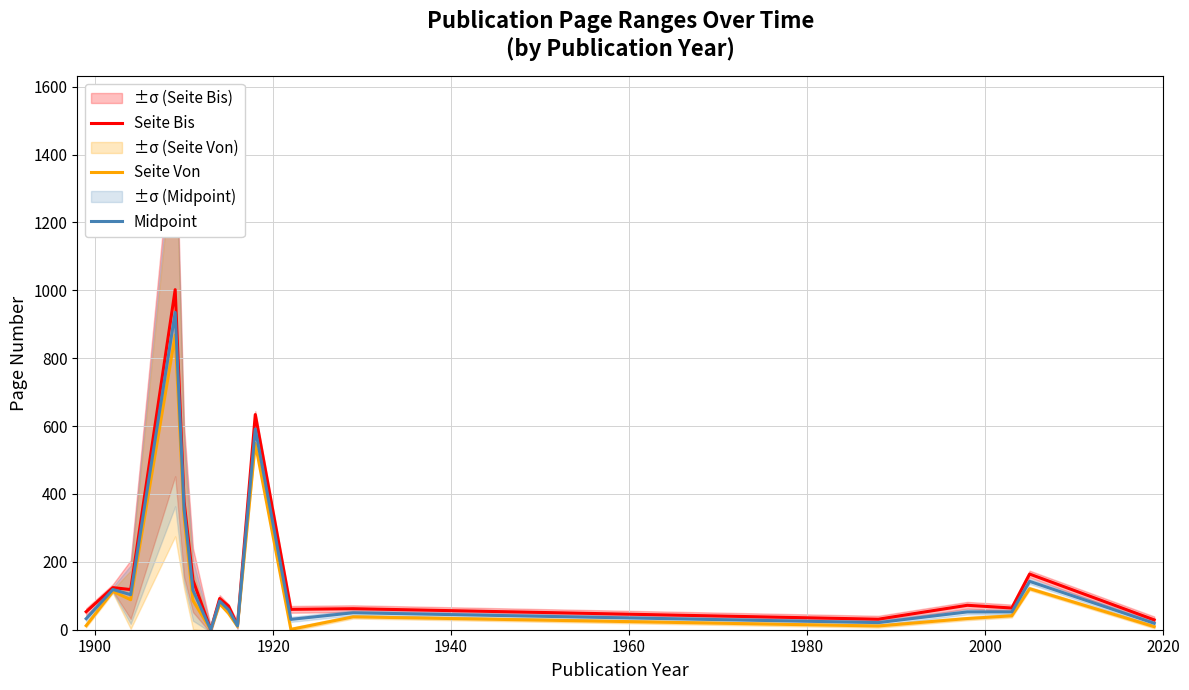

How many positive values does the Midpoint series have?

17